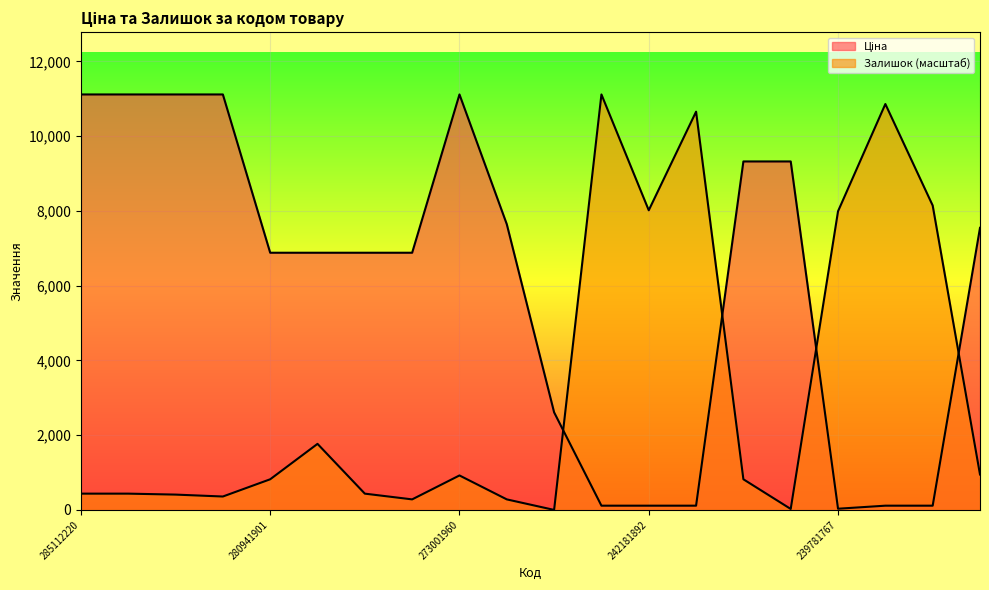

Reading left to right, list all the values displayed in this chart.

Ціна: 285112220=11113.6	285112217=11113.6	285111961=11113.6	285111912=11113.6	280941901=6879.5	280941856=6879.5	280941824=6879.5	280941739=6879.5	273001960=11113.6	208461456=7641.9	242931766=2610.0	242181896=113.3	242181892=113.3	242181783=113.3	240751896=9321.4	240751892=9321.4	239781767=31.7	239781766=113.3	239781765=113.3	239691766=7545.9
Залишок: 285112220=435.3	285112217=435.3	285111961=409.7	285111912=358.5	280941901=819.4	280941856=1766.9	280941824=435.3	280941739=281.7	273001960=921.9	208461456=281.7	242931766=0.0	242181896=11113.6	242181892=8015.1	242181783=10652.6	240751896=819.4	240751892=25.6	239781767=7989.5	239781766=10857.5	239781765=8143.1	239691766=947.5